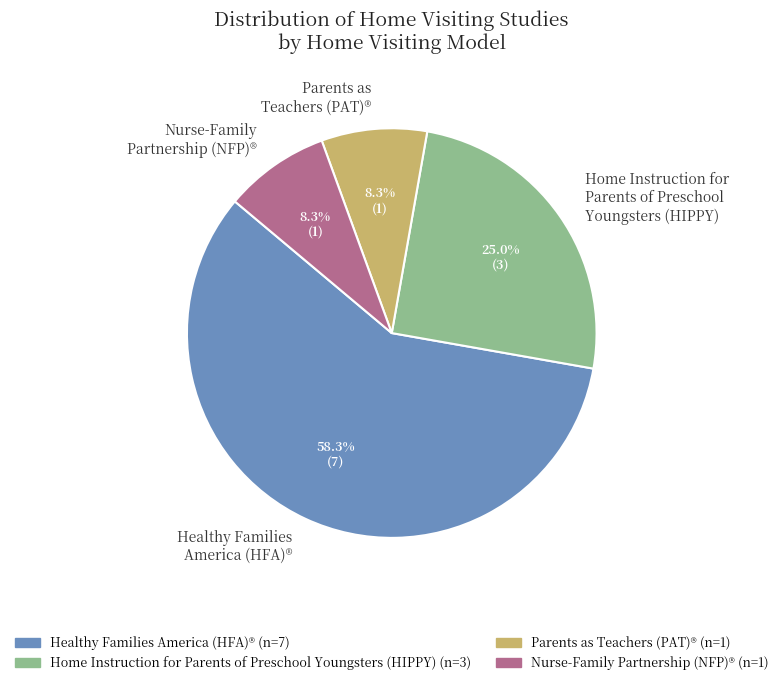

True or false: Parents as Teachers (PAT)® accounts for 1% of the total.

False